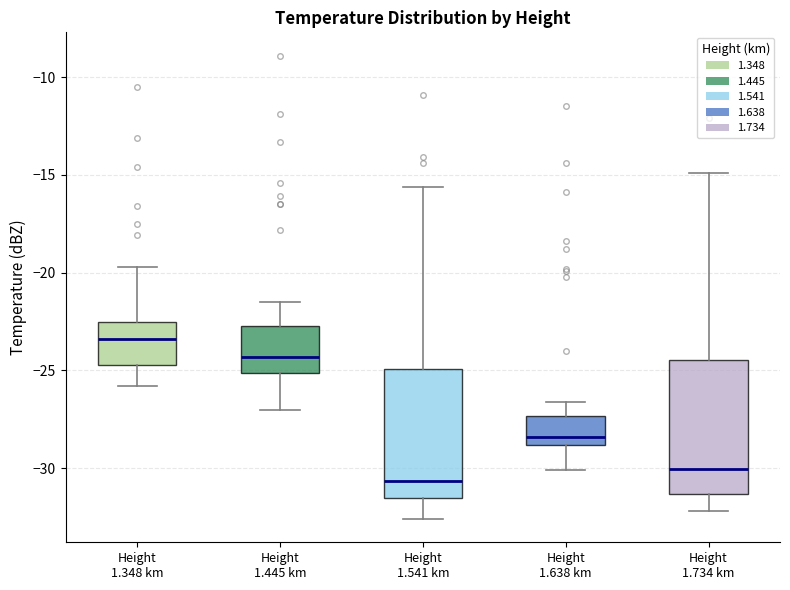

Where is the lower edge of the box for Height 1.445 km on the y-axis? The values are not printed on the chart, so give them approximately, as read against the axis.

-25.0